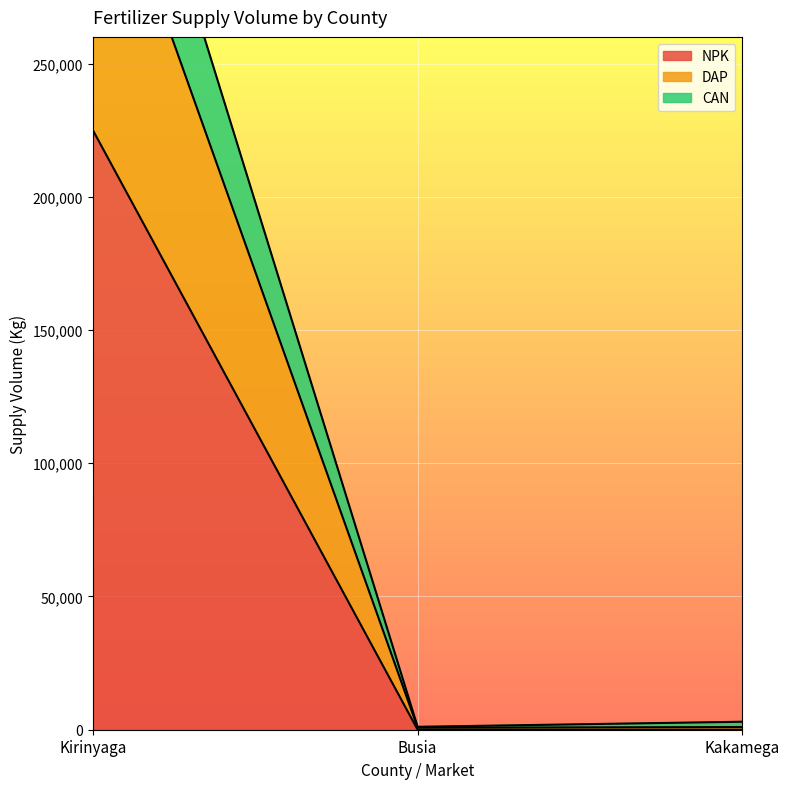

Read the NPK value at Kirinyaga.

225000